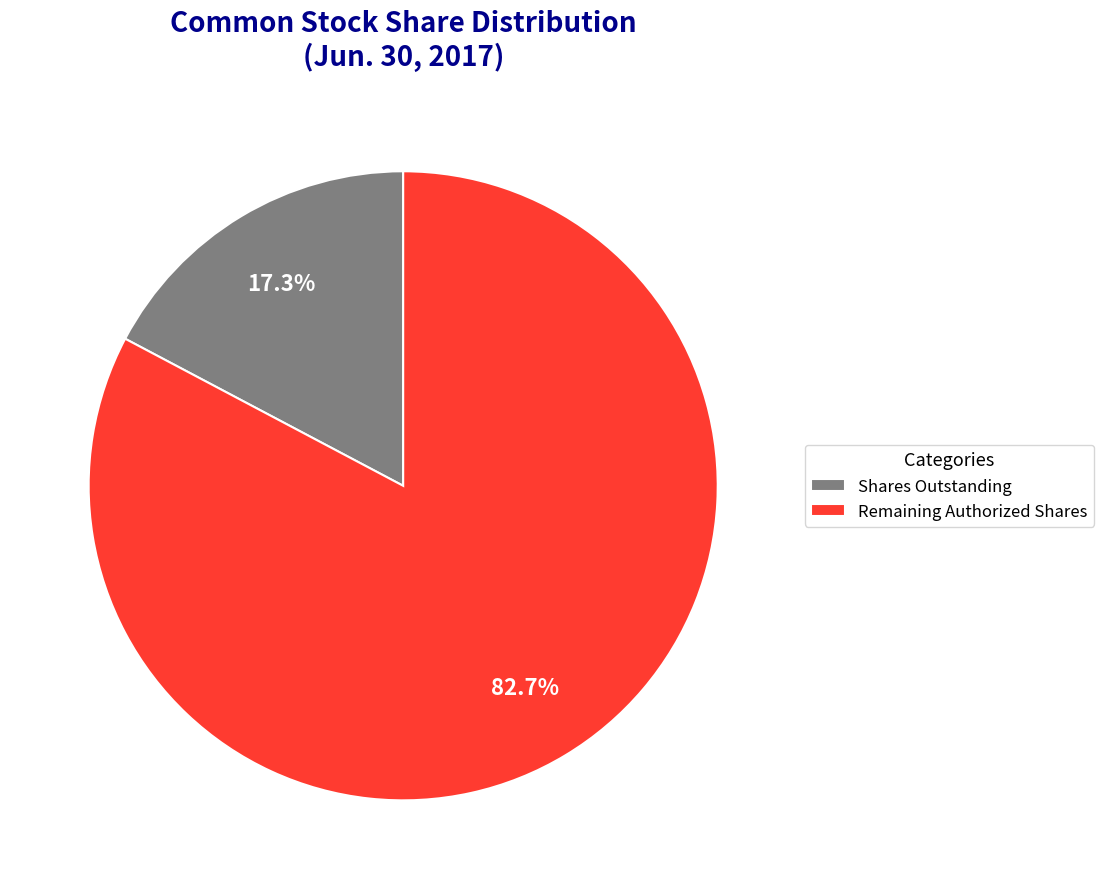

What is the smallest slice in the pie chart?

Shares Outstanding